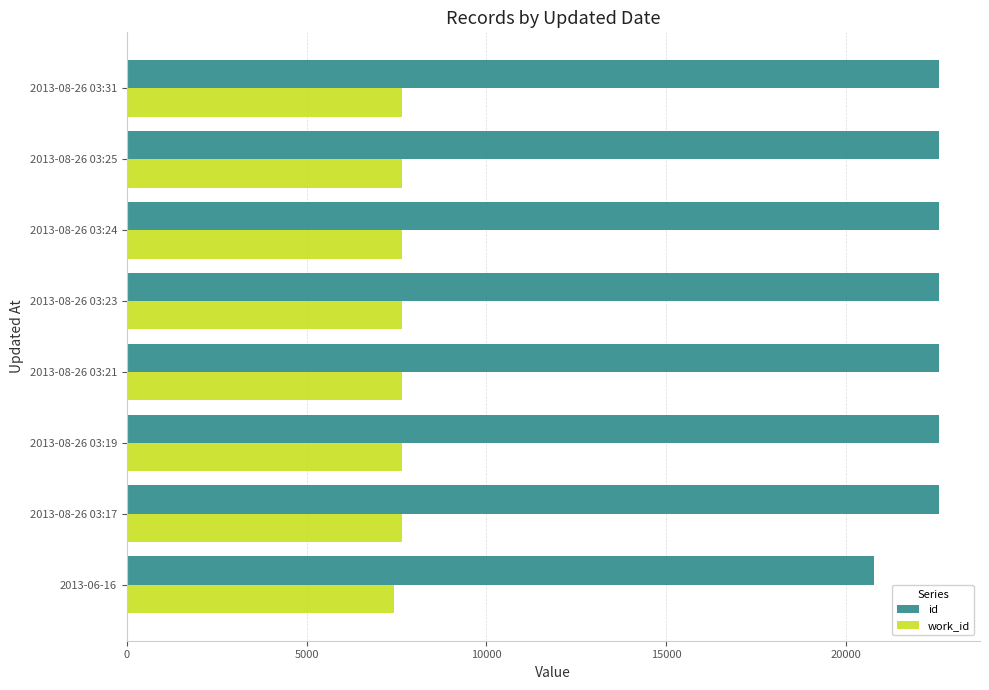

List the series in order of their peak value, highest first.

id, work_id